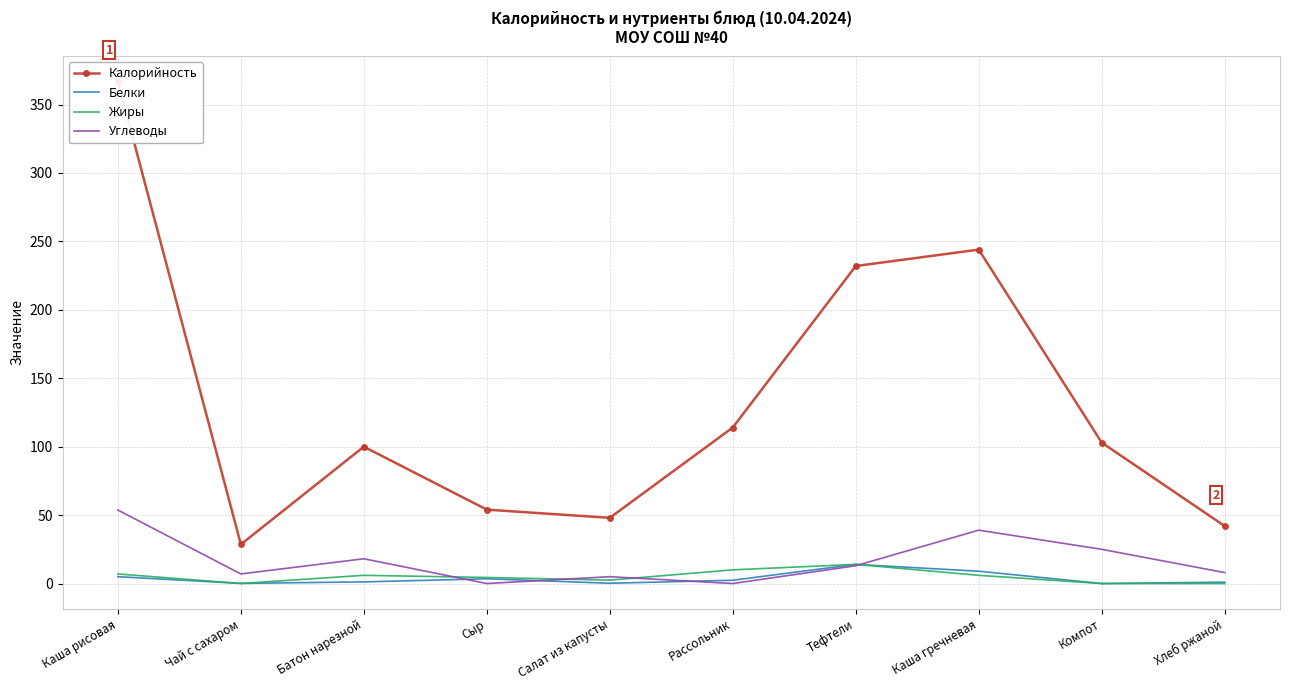

What position from the left is Чай с сахаром?

2